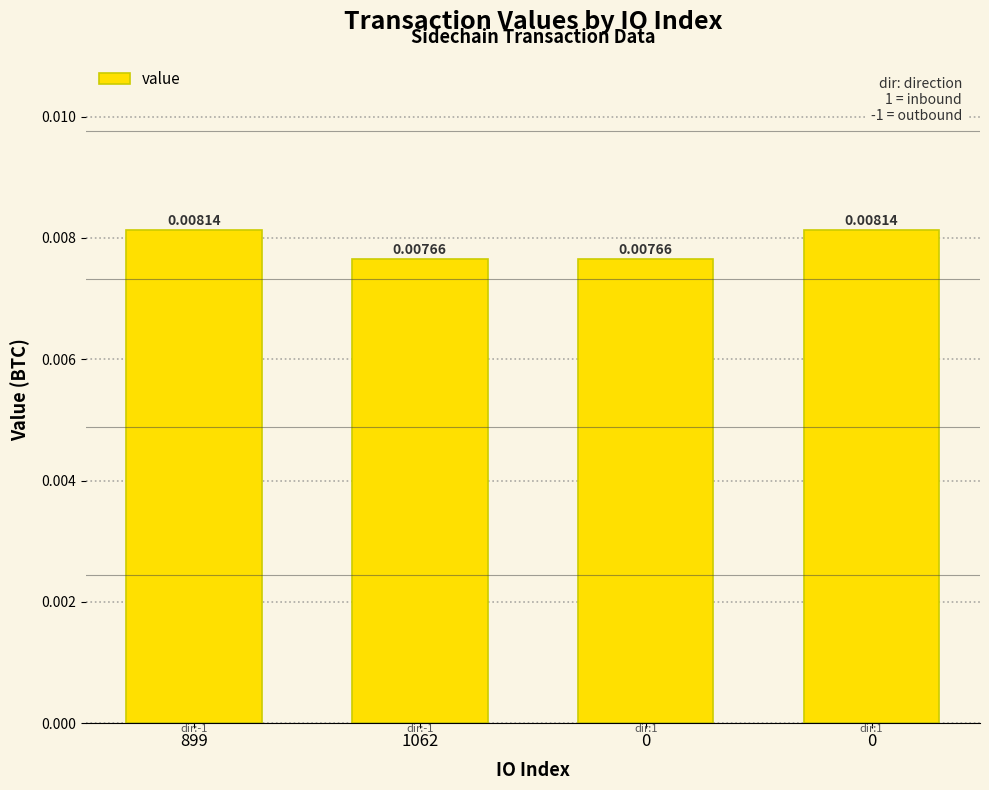

Where is the data nearest to the value 0?

1062